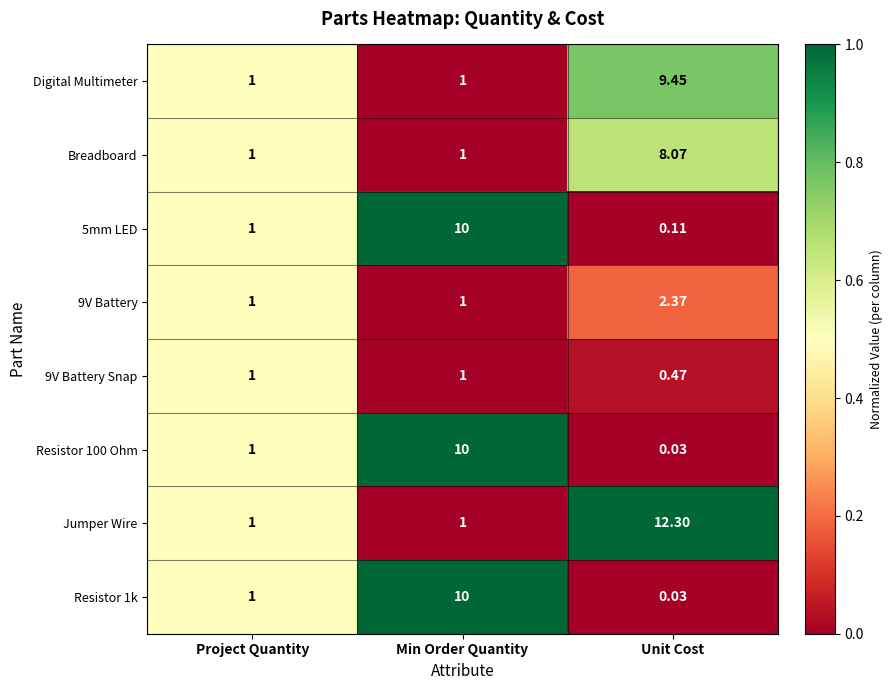

At how many categories does at least one series exceed 0?

3